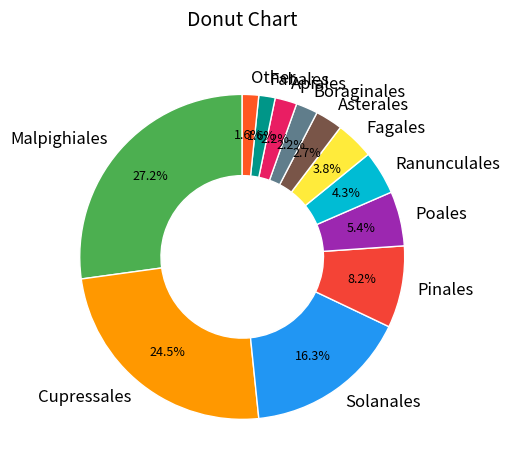

How many segments does this pie chart have?

12